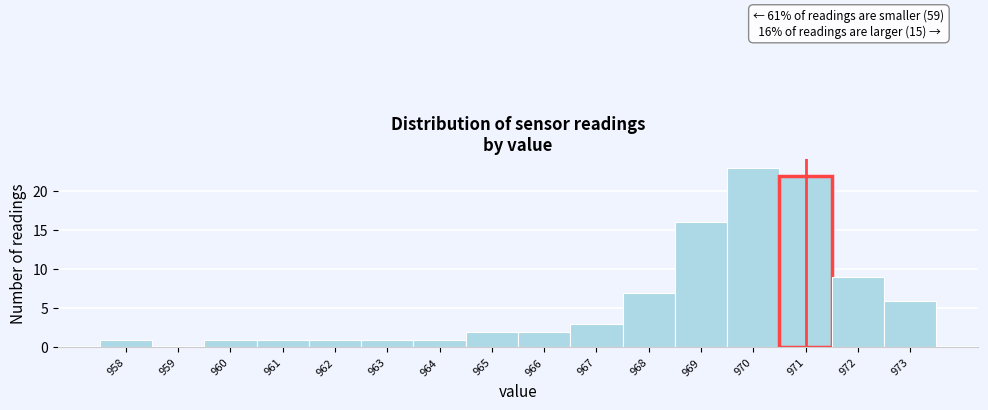

Over which range of the x-axis is the bar tallest?

969.5 to 970.5